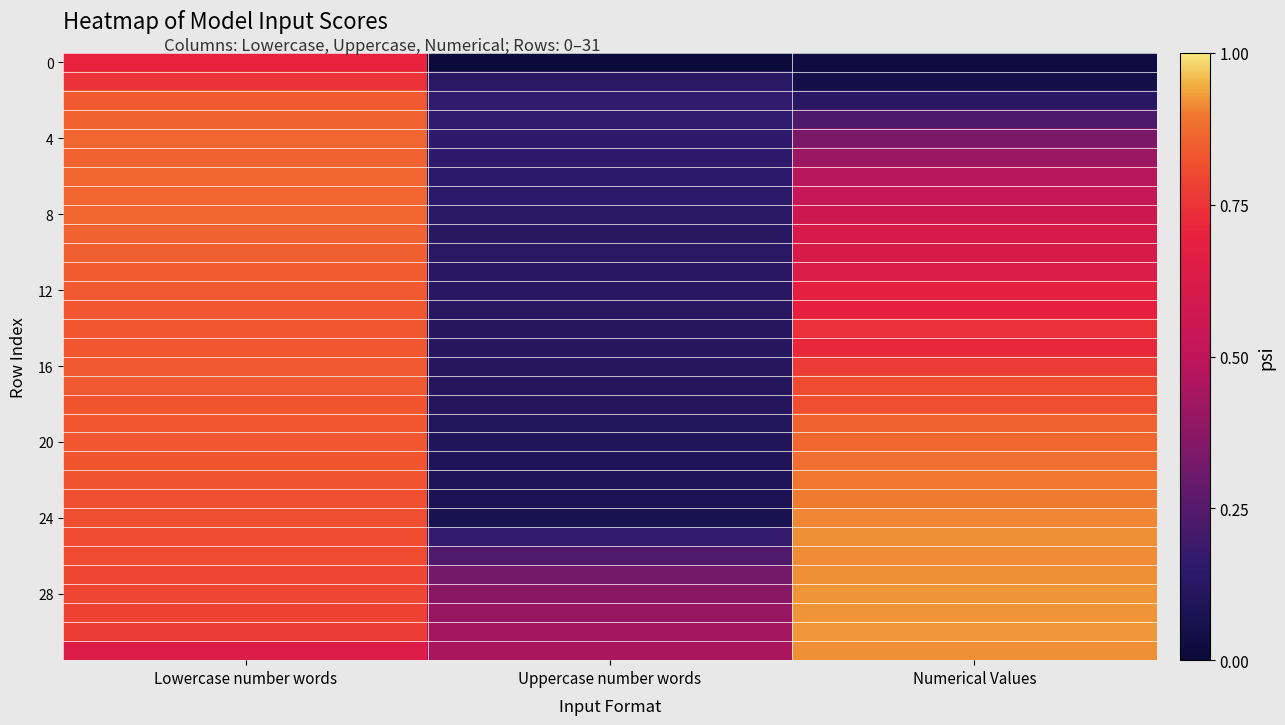

What is the difference between the highest and lowest values at Lowercase number words?

0.2